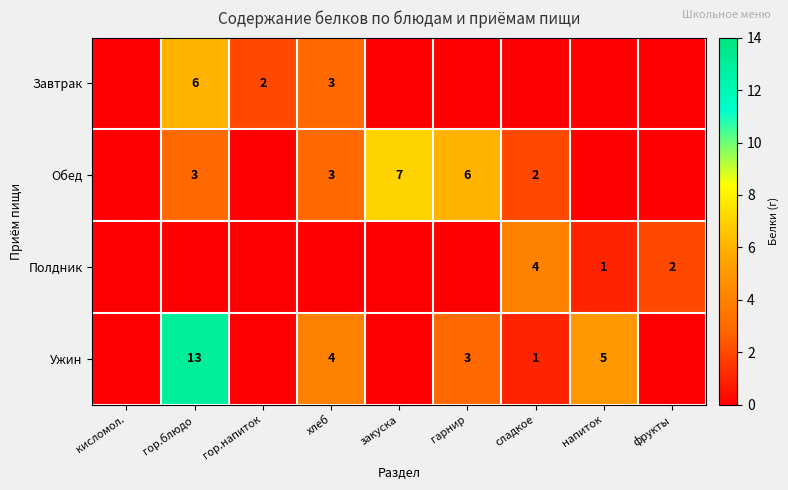

The value of Полдник at фрукты is 4. True or false?

False